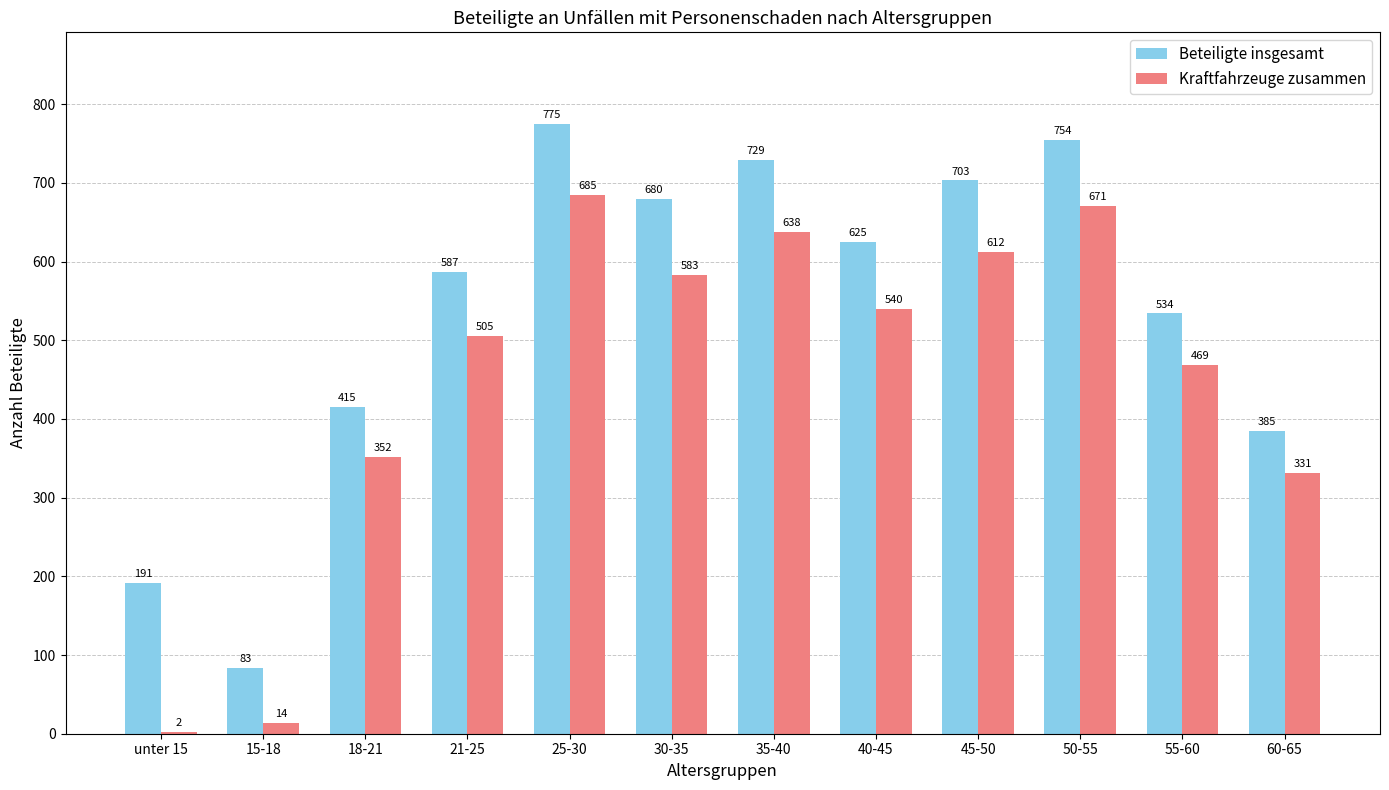

What value does the Beteiligte insgesamt series have at 21-25?

587